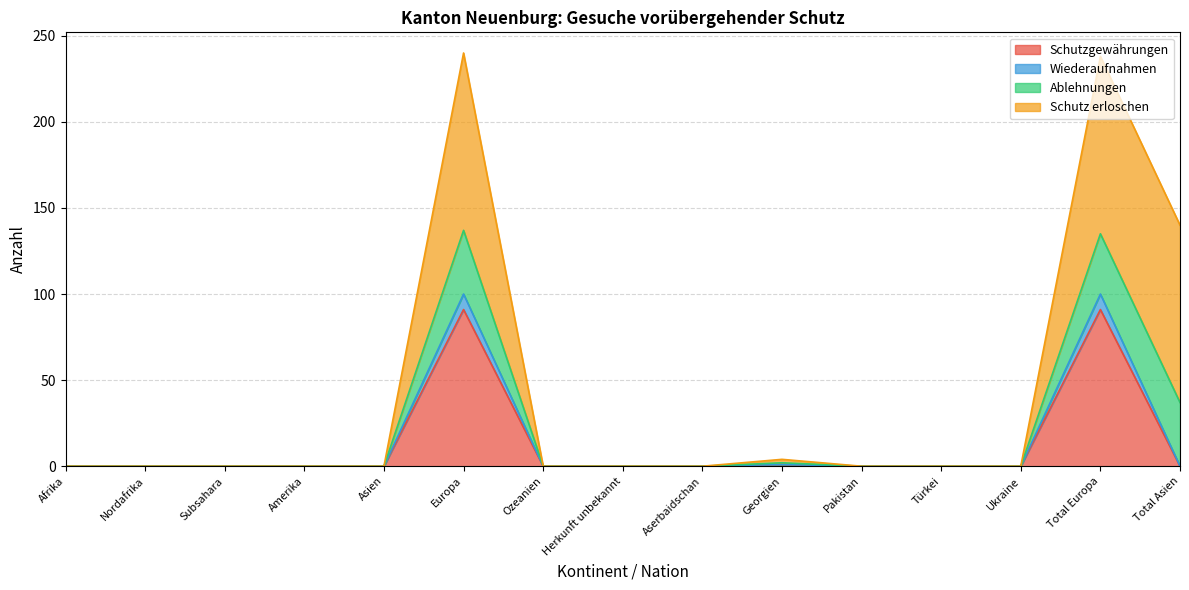

The value of Wiederaufnahmen at Amerika is 0. True or false?

True